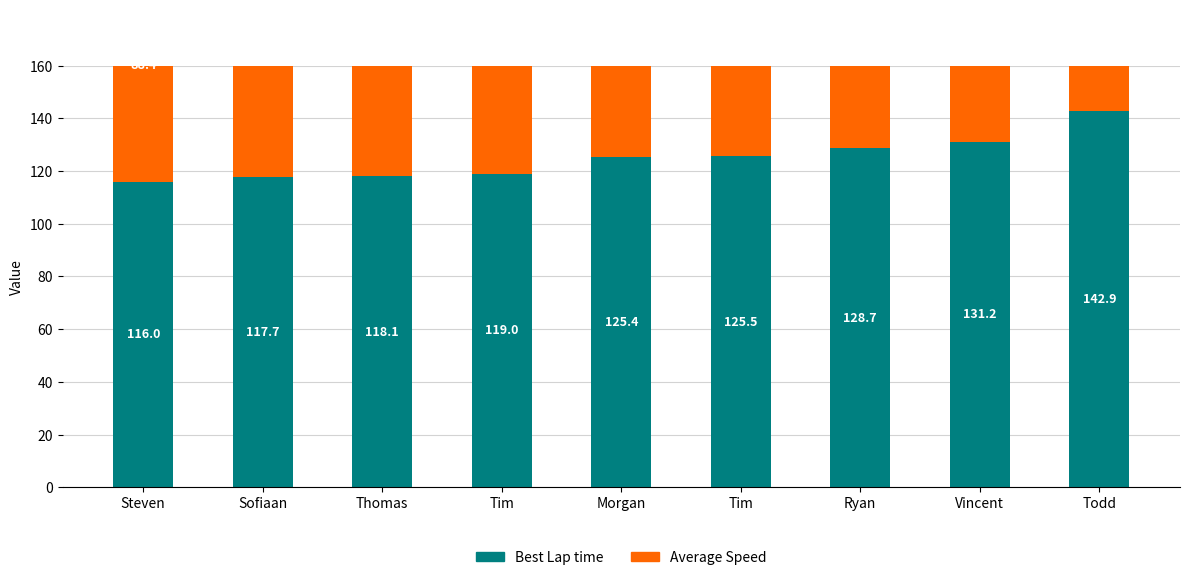

Rank the series at Tim from lowest to highest value.

Average Speed, Best Lap time